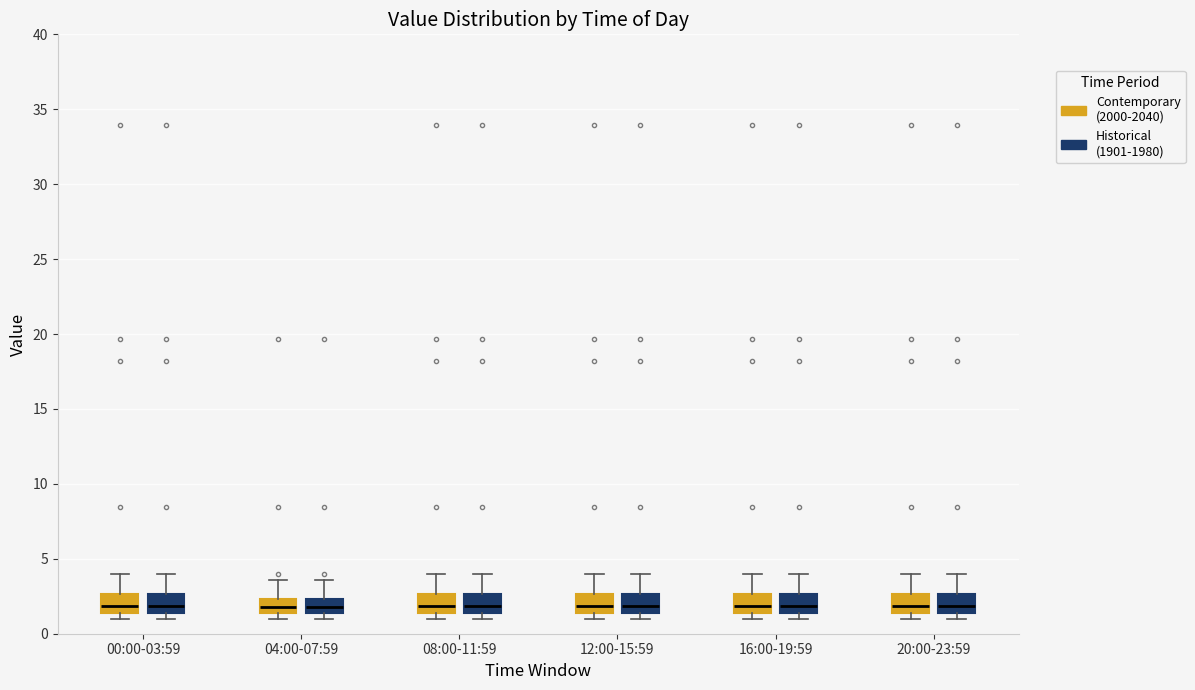

Reading left to right, read every box against the y-axis: the position of its median line, the range the box covers, and the ends of its whiskers. The values are not printed on the chart, so give them approximately, as read against the axis.

00:00-03:59 (Contemporary (2000-2040)): median 2.0, box 1.5 to 2.5, whiskers 1.0 to 4.0
00:00-03:59 (Historical (1901-1980)): median 2.0, box 1.5 to 2.5, whiskers 1.0 to 4.0
04:00-07:59 (Contemporary (2000-2040)): median 2.0, box 1.5 to 2.5, whiskers 1.0 to 3.5
04:00-07:59 (Historical (1901-1980)): median 2.0, box 1.5 to 2.5, whiskers 1.0 to 3.5
08:00-11:59 (Contemporary (2000-2040)): median 2.0, box 1.5 to 2.5, whiskers 1.0 to 4.0
08:00-11:59 (Historical (1901-1980)): median 2.0, box 1.5 to 2.5, whiskers 1.0 to 4.0
12:00-15:59 (Contemporary (2000-2040)): median 2.0, box 1.5 to 2.5, whiskers 1.0 to 4.0
12:00-15:59 (Historical (1901-1980)): median 2.0, box 1.5 to 2.5, whiskers 1.0 to 4.0
16:00-19:59 (Contemporary (2000-2040)): median 2.0, box 1.5 to 2.5, whiskers 1.0 to 4.0
16:00-19:59 (Historical (1901-1980)): median 2.0, box 1.5 to 2.5, whiskers 1.0 to 4.0
20:00-23:59 (Contemporary (2000-2040)): median 2.0, box 1.5 to 2.5, whiskers 1.0 to 4.0
20:00-23:59 (Historical (1901-1980)): median 2.0, box 1.5 to 2.5, whiskers 1.0 to 4.0